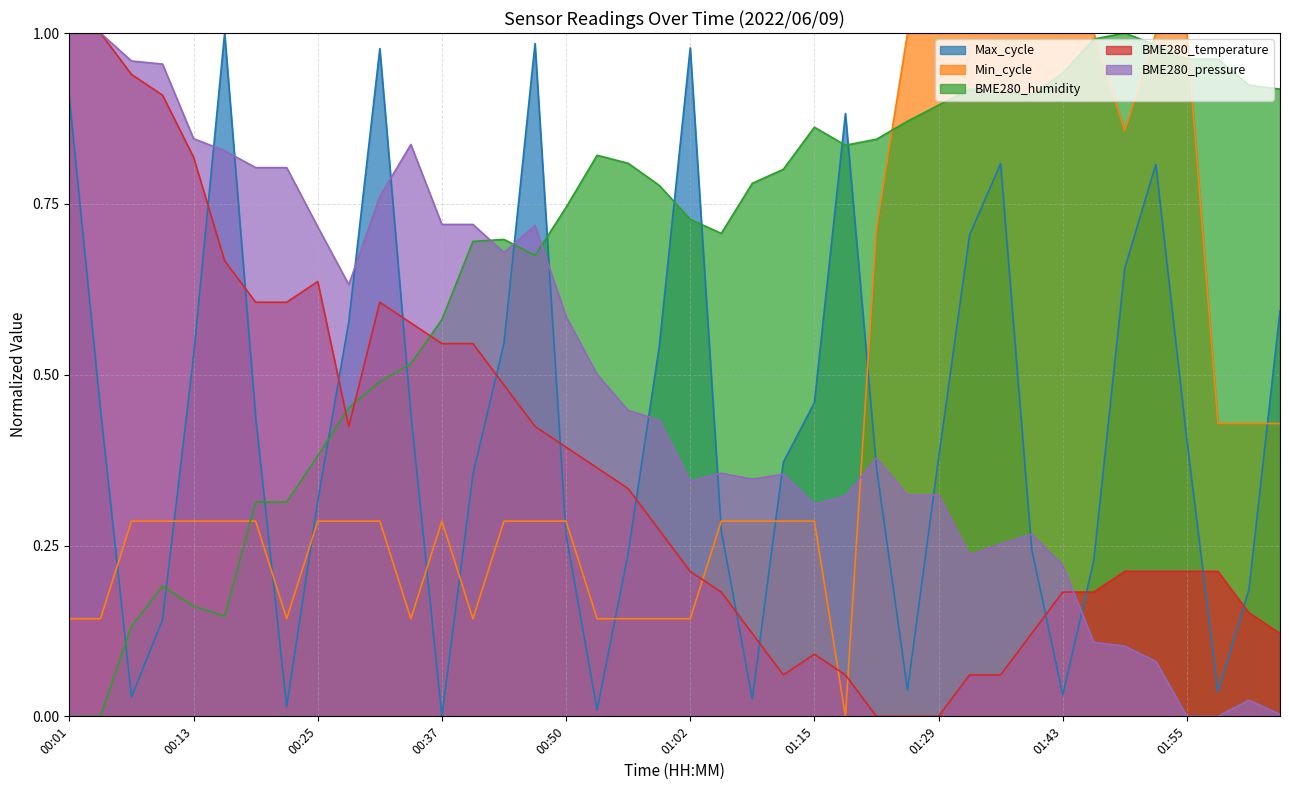

What is the maximum value shown in the chart?

1.0